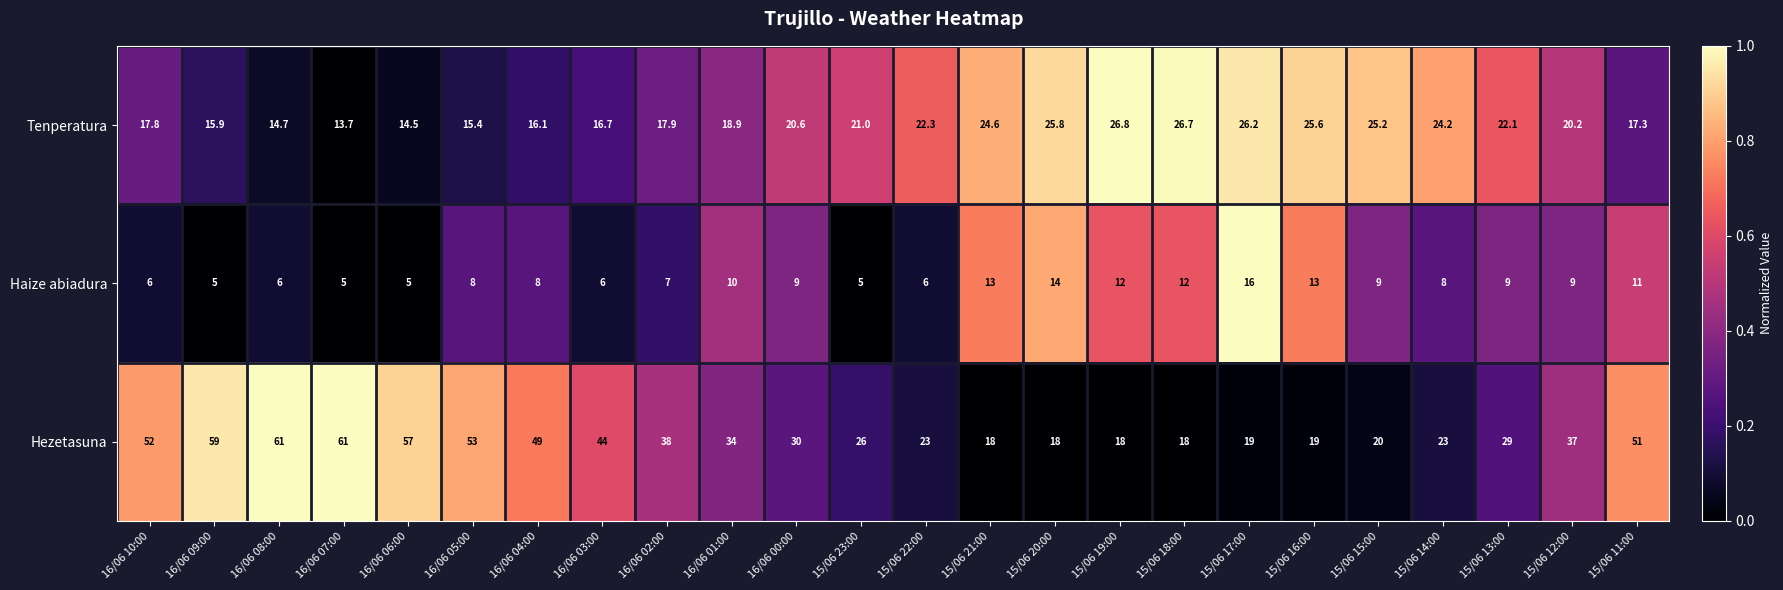

What is the sum of all Haize abiadura values?

212.0